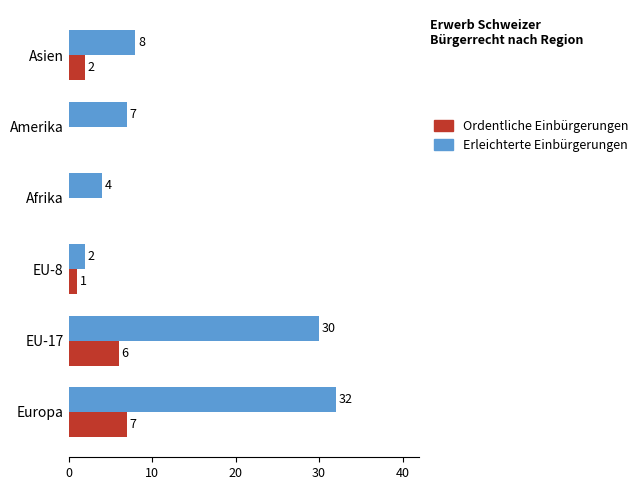

How many distinct data groups are displayed?

2